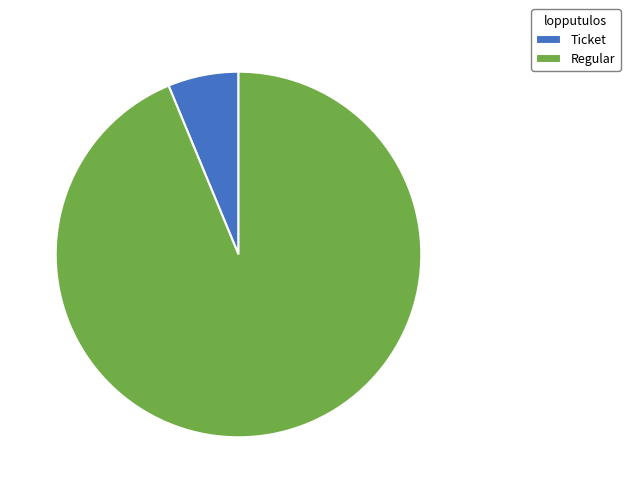

Which category has the smallest portion of the pie?

Ticket